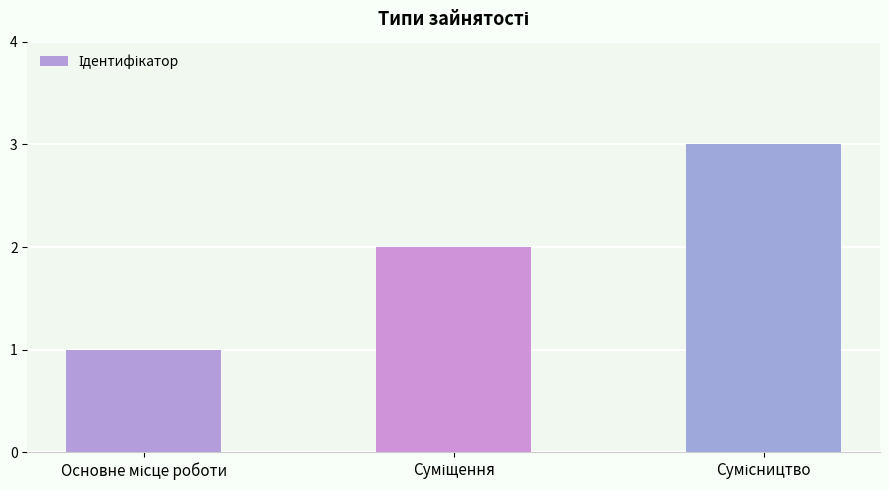

Are the bars grouped side by side (vs. stacked)?

No